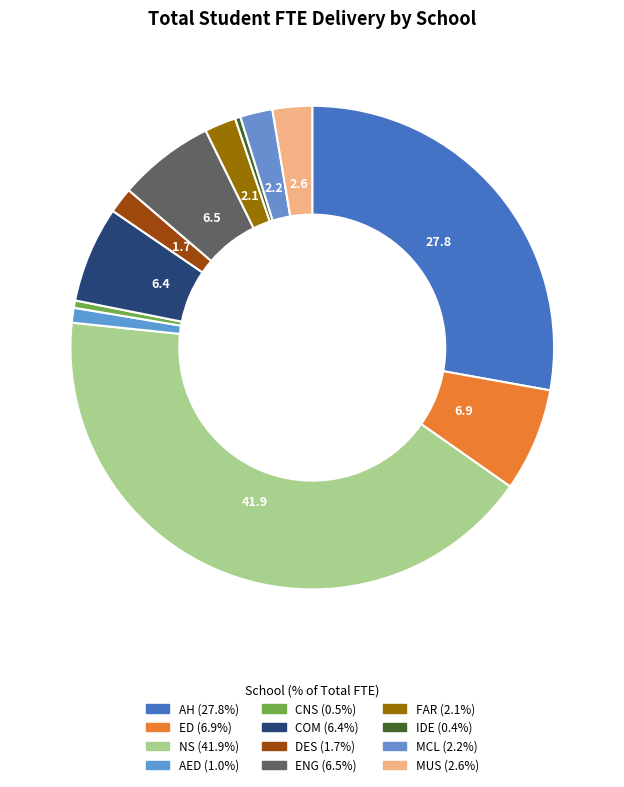

To the nearest percent, what is the difference between the largest and smallest slice percentages?

42%